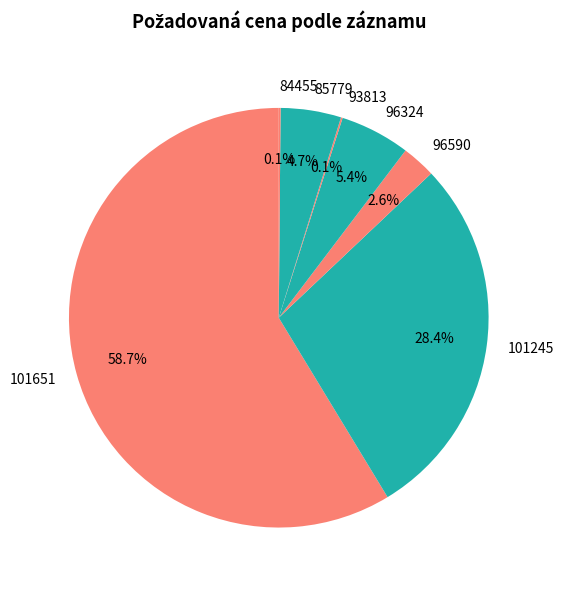

Does any single category account for the majority?

Yes